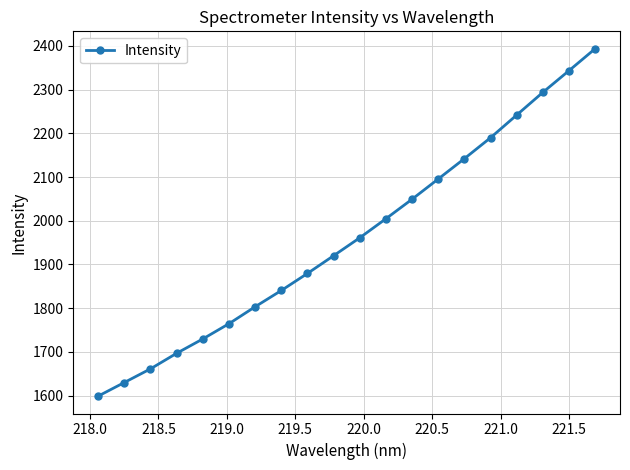

Does the chart display data point markers on the line(s)?

Yes